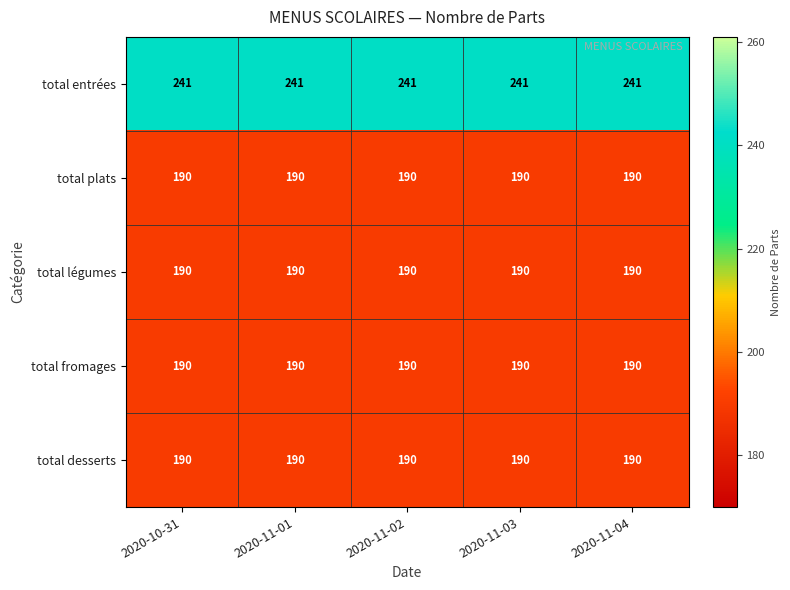

What is the sum of all total plats values?

950